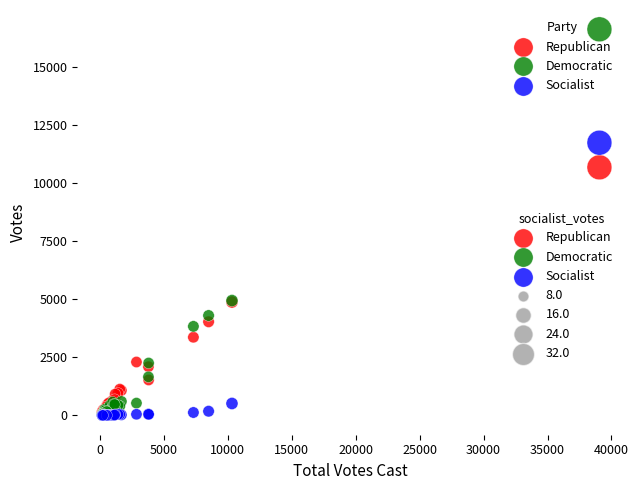

Across all series, what Y value is closest to 8314?

10685